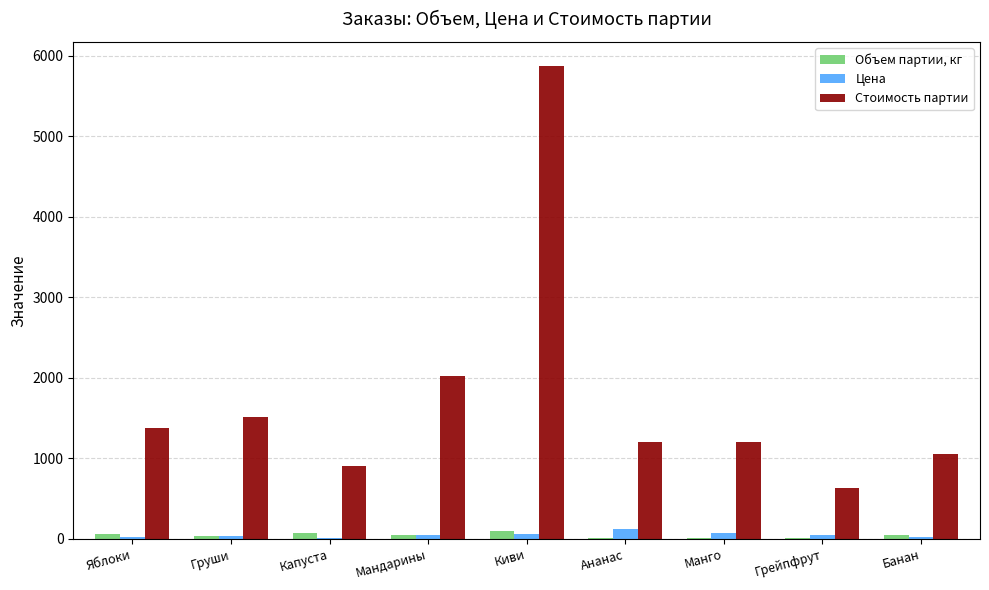

What is the highest value of the Стоимость партии series?

5880